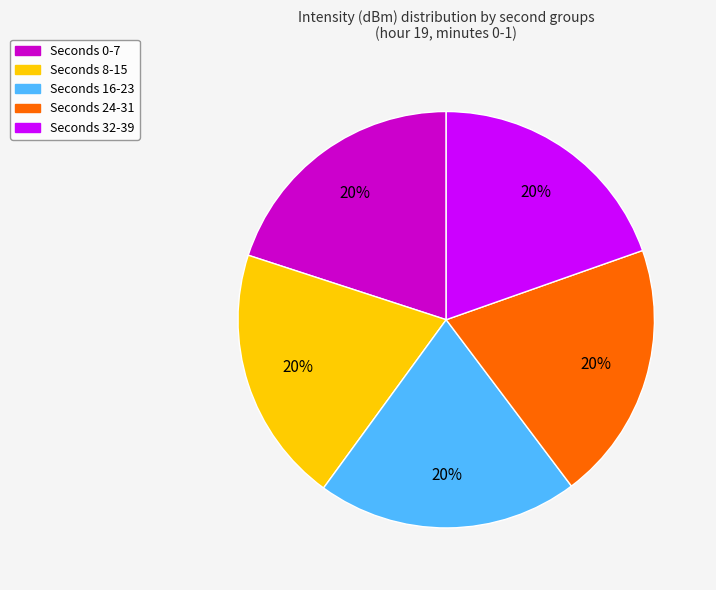

Is there any slice that represents more than half of the pie?

No